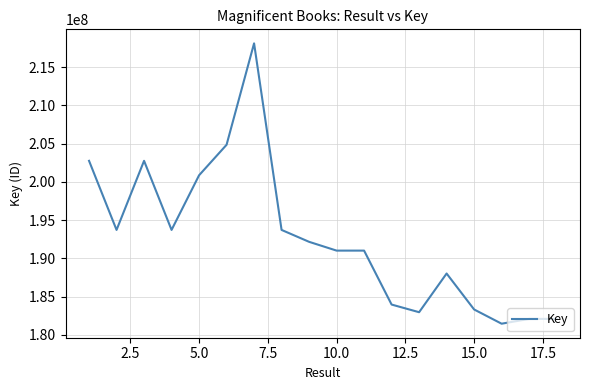

What is the minimum value shown in the chart?

181451778